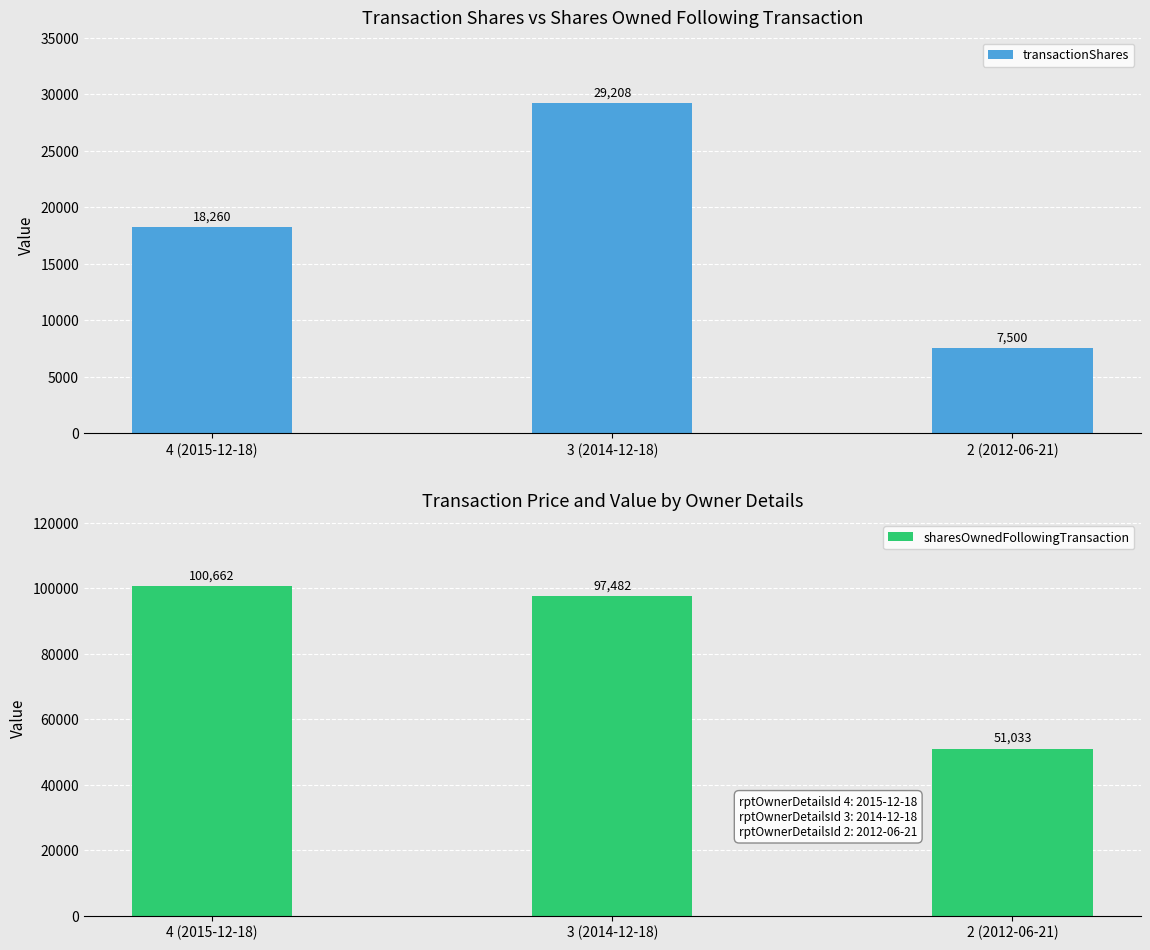

What is the sum of the sharesOwnedFollowingTransaction values at 3 (2014-12-18) and 2 (2012-06-21)?

148515